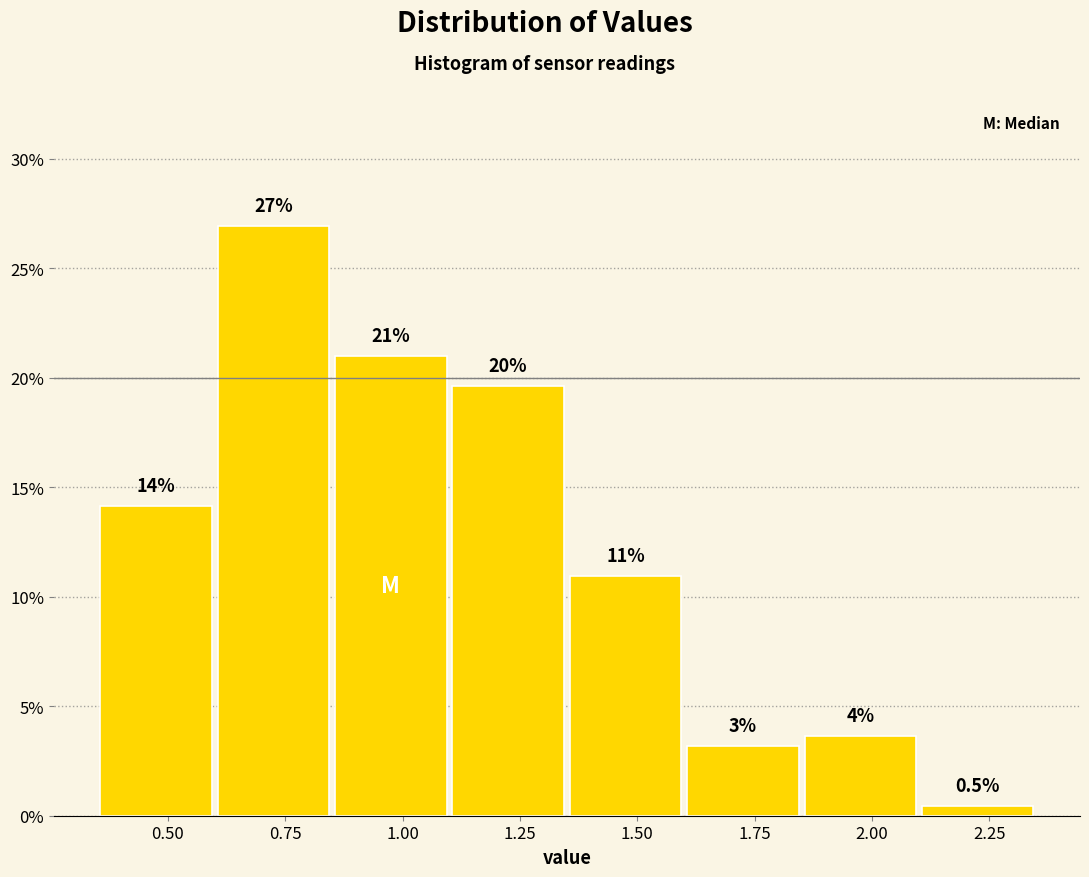

Over which range of the x-axis is the bar tallest?

0.60 to 0.85